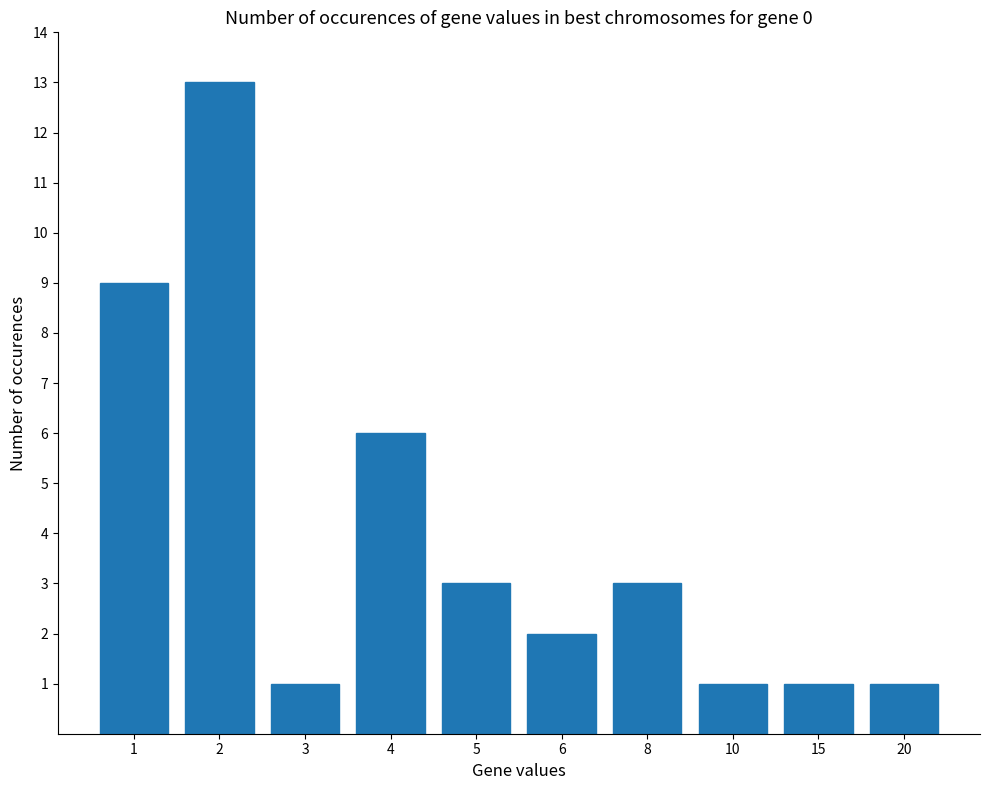

Does the chart contain any negative values?

No